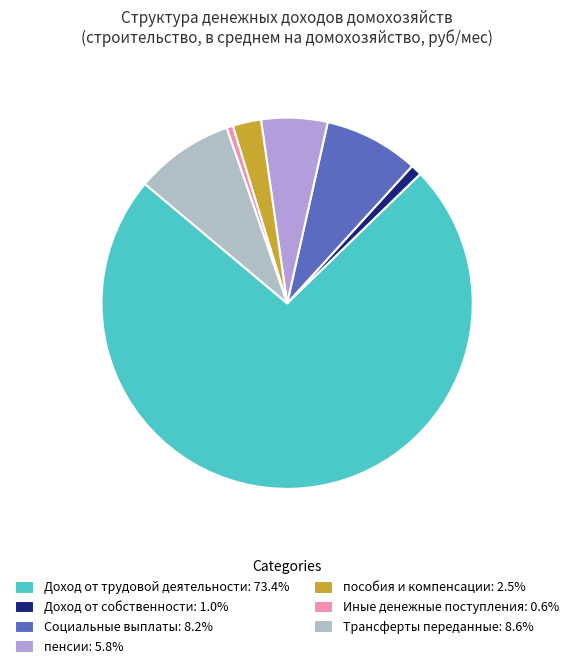

What is the majority slice?

Доход от трудовой деятельности